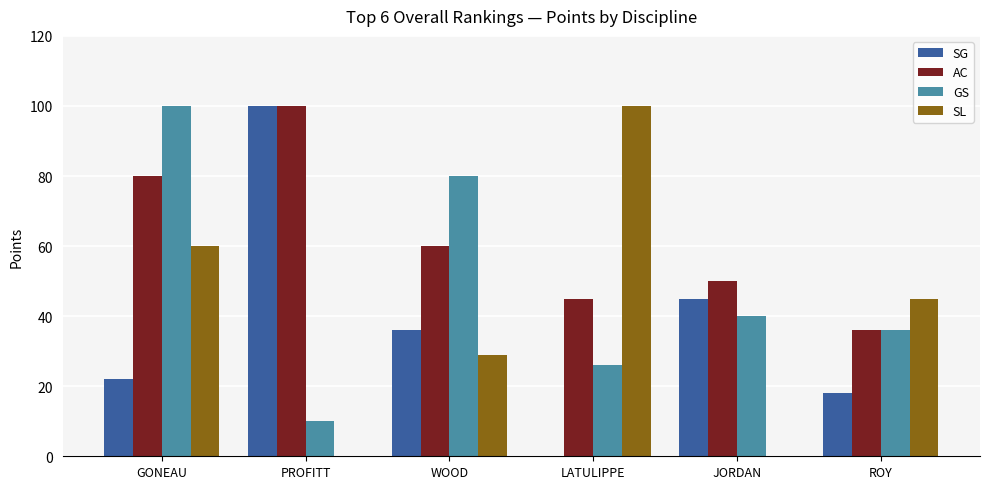

What is the sum of all SG values?

221